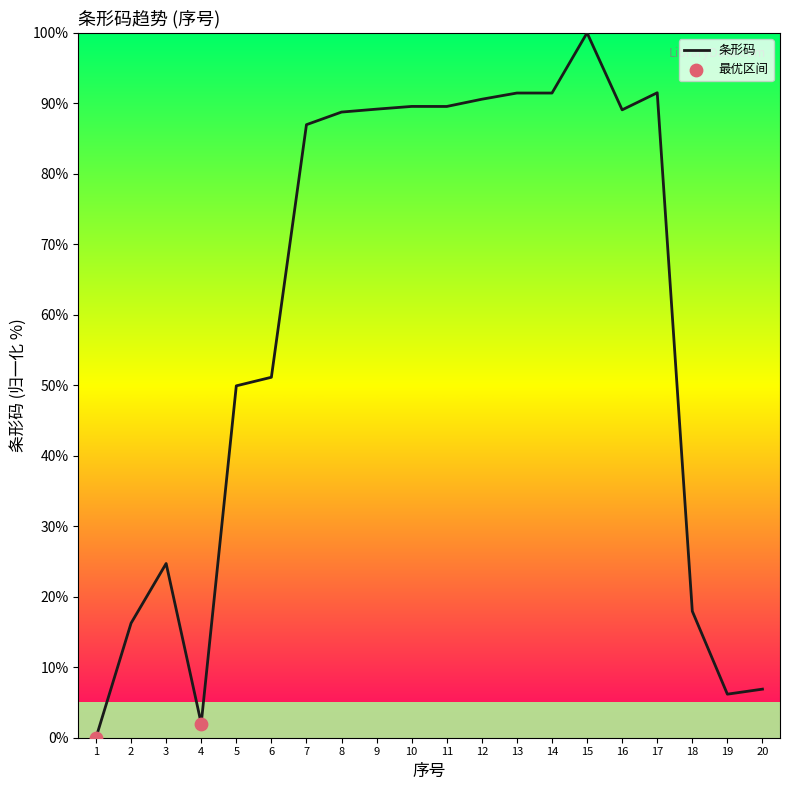

What is the change in value from 4 to 5?

+47.9